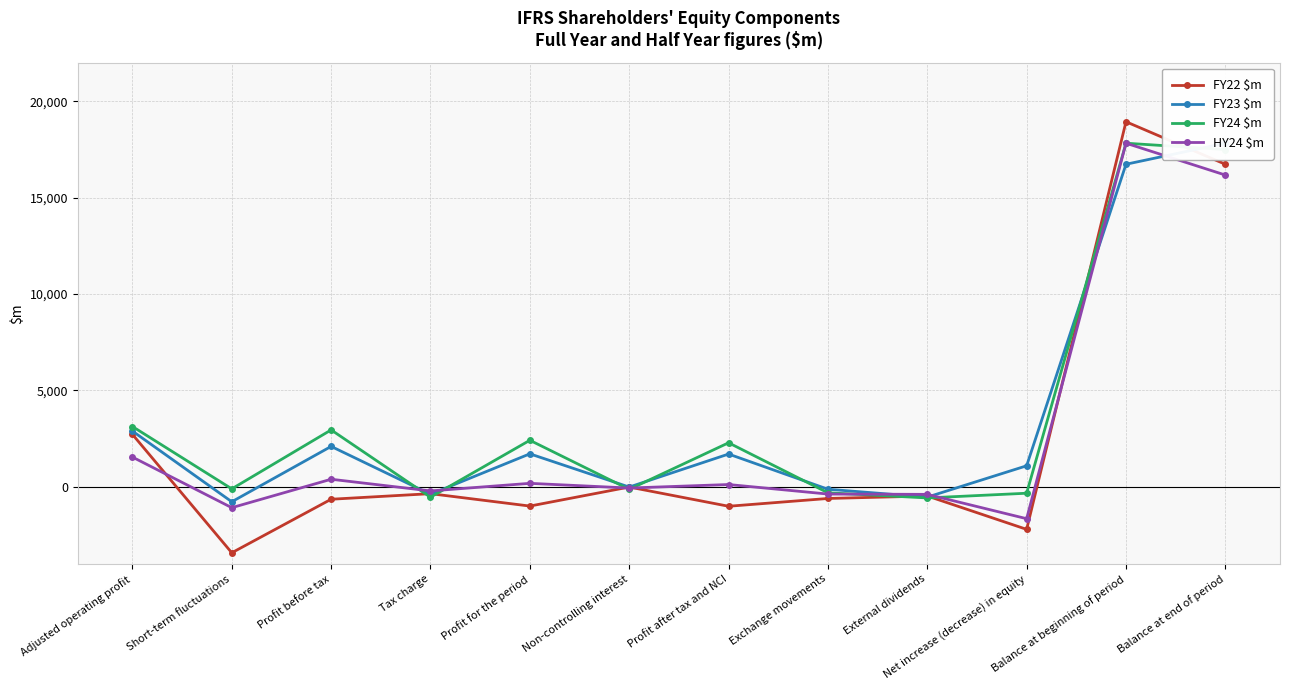

What is the total value across all series at Profit for the period?

3312